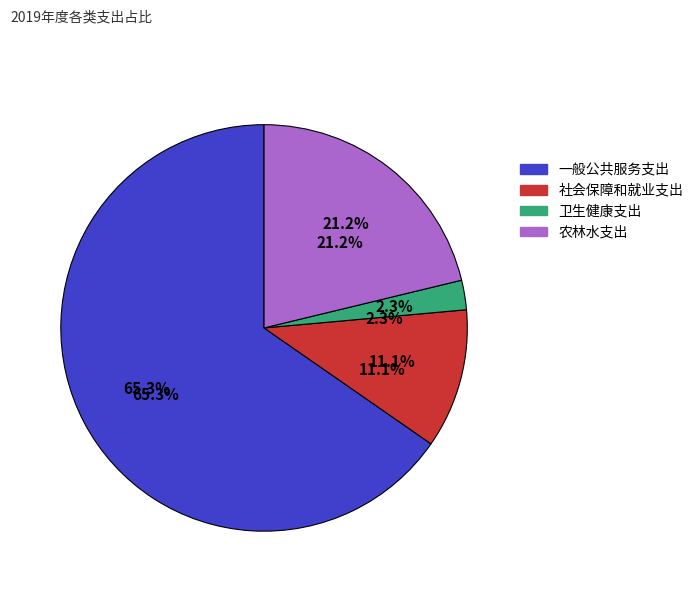

How many segments does this pie chart have?

4